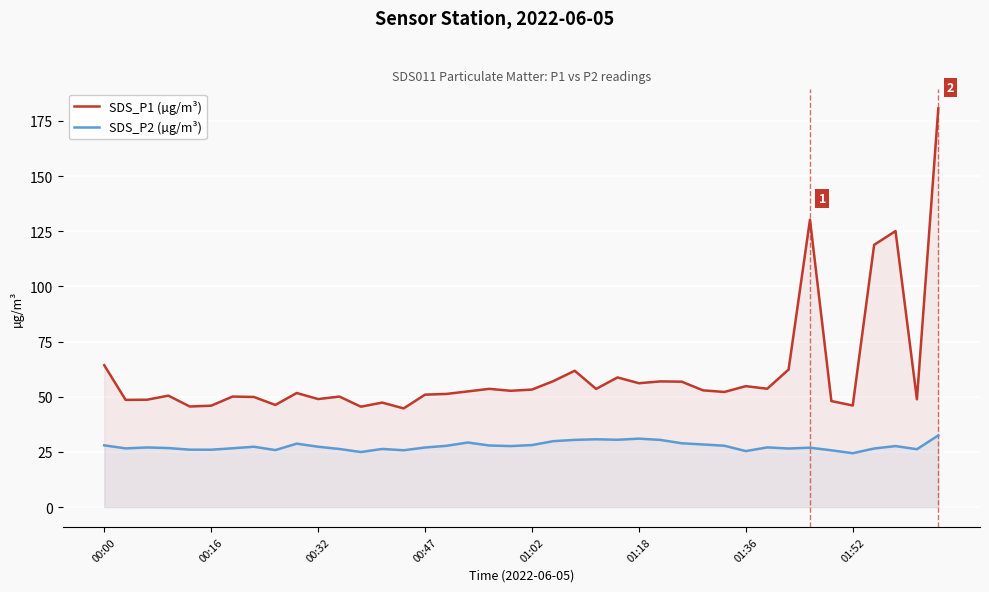

Rank the series at 01:02 from lowest to highest value.

SDS_P2 (µg/m³), SDS_P1 (µg/m³)